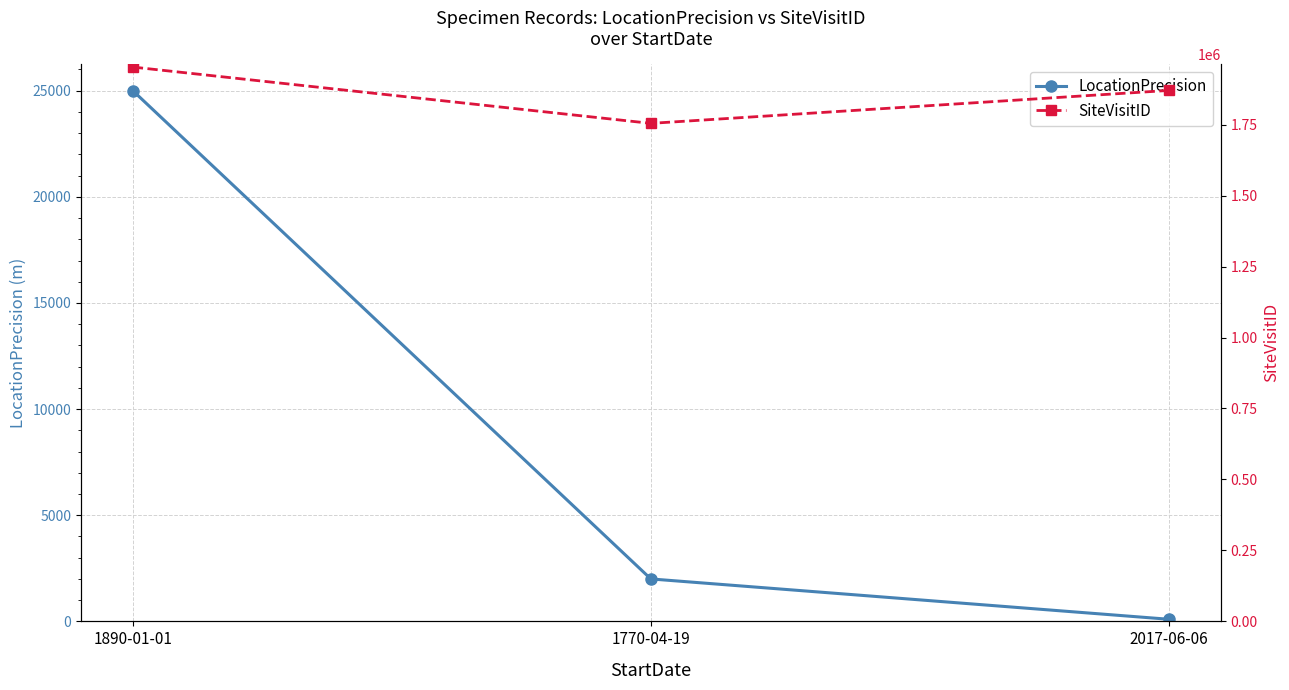

Reading left to right, transcribe all the data shown in this chart.

LocationPrecision: 25000	2000	100
SiteVisitID: 1952643	1754300	1870347